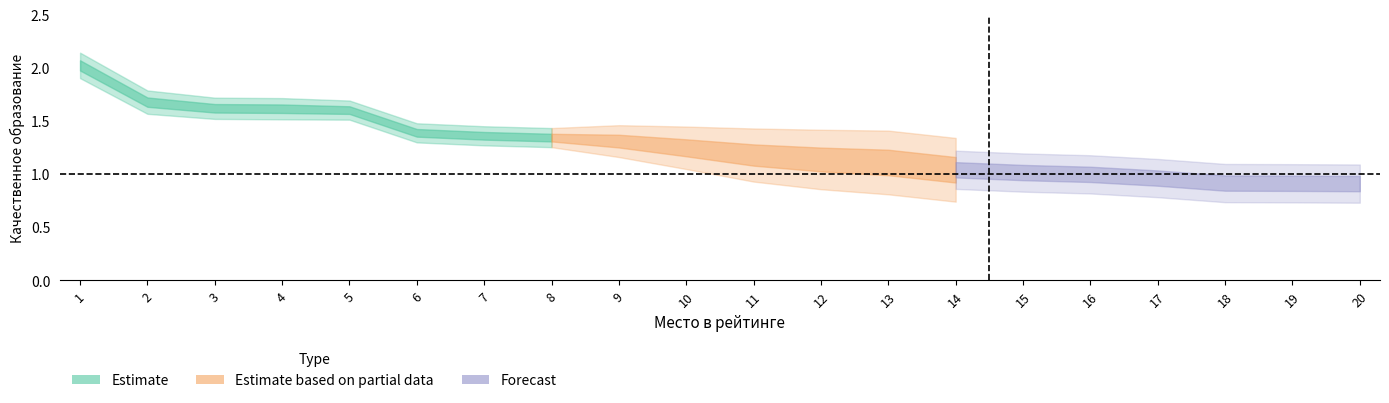

What is the ratio of the value at 14 to the value at 15?

1.0